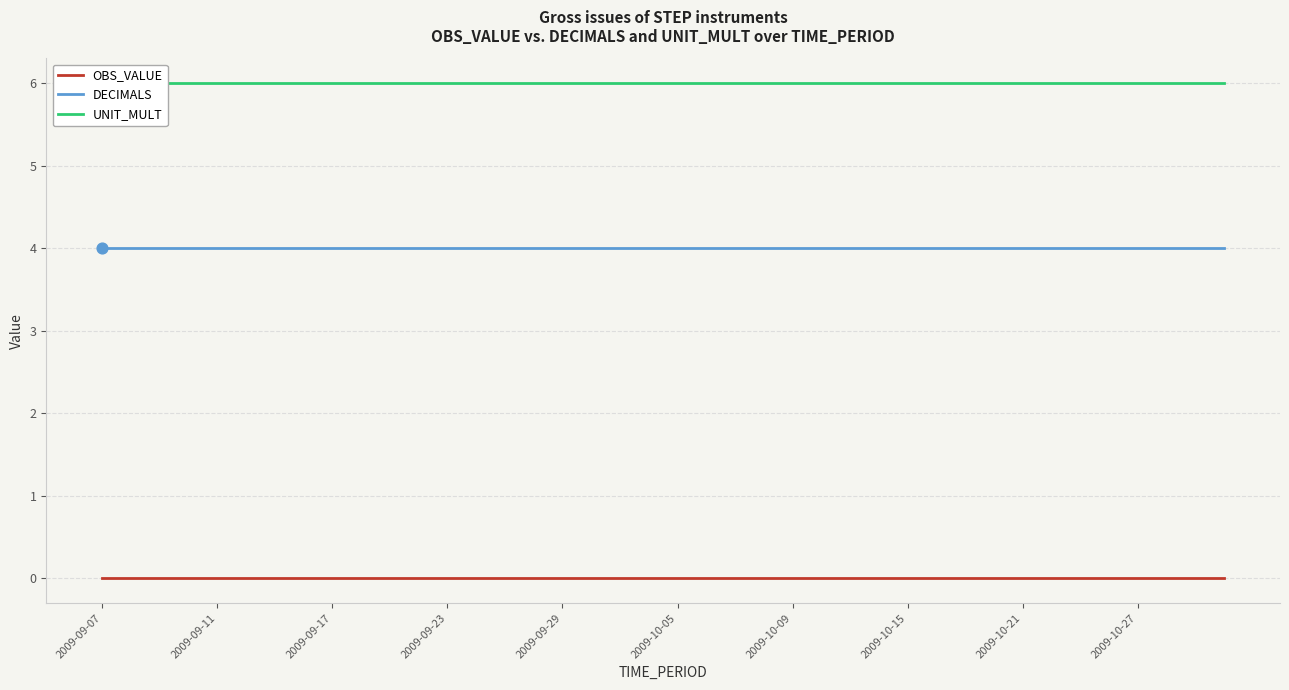

Which series has the largest total across all categories?

UNIT_MULT